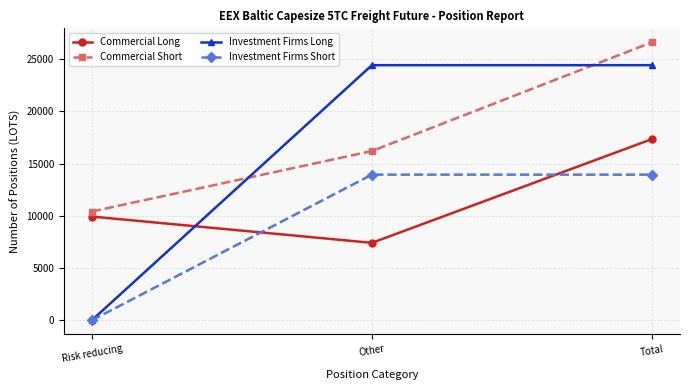

What is the average value of the Commercial Long series?

11571.4